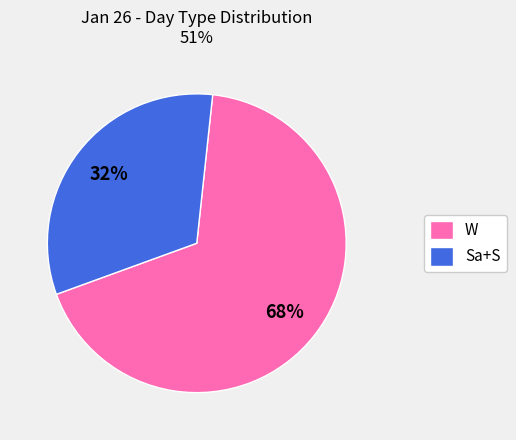

Which category accounts for the majority?

W